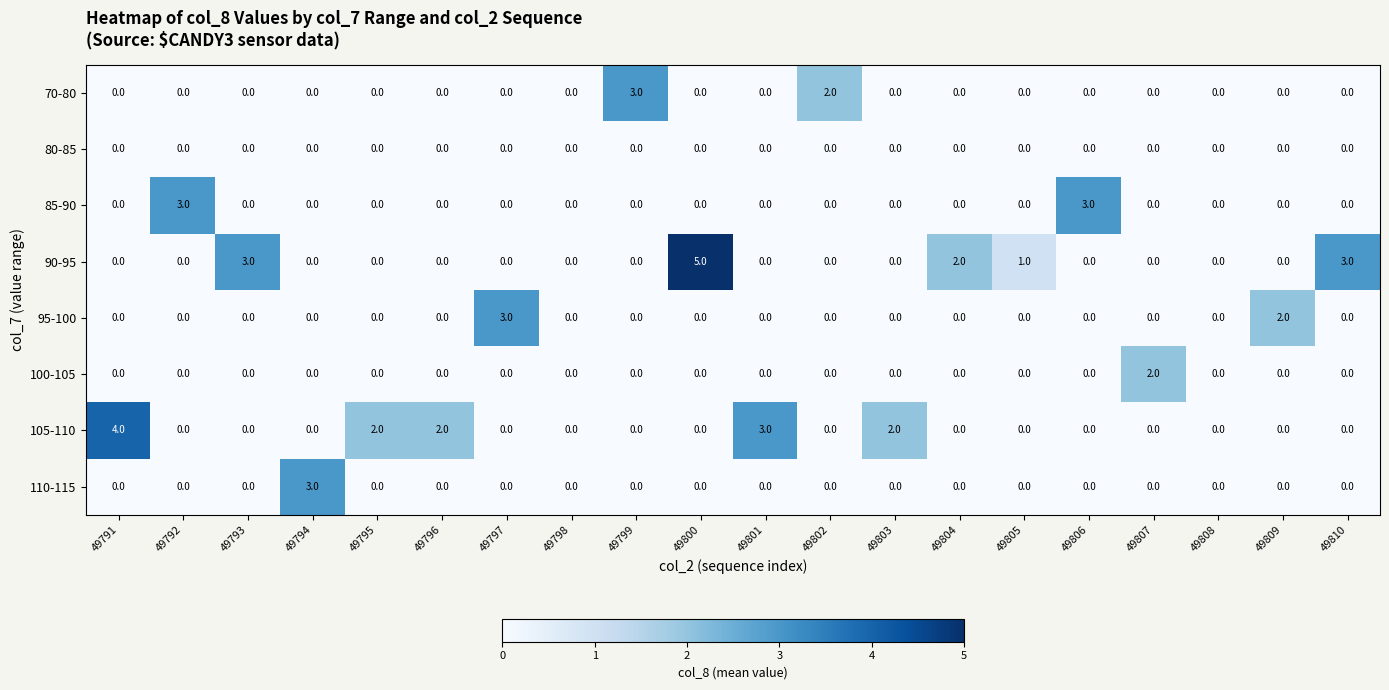

At which category is the sum across all series the highest?

49800